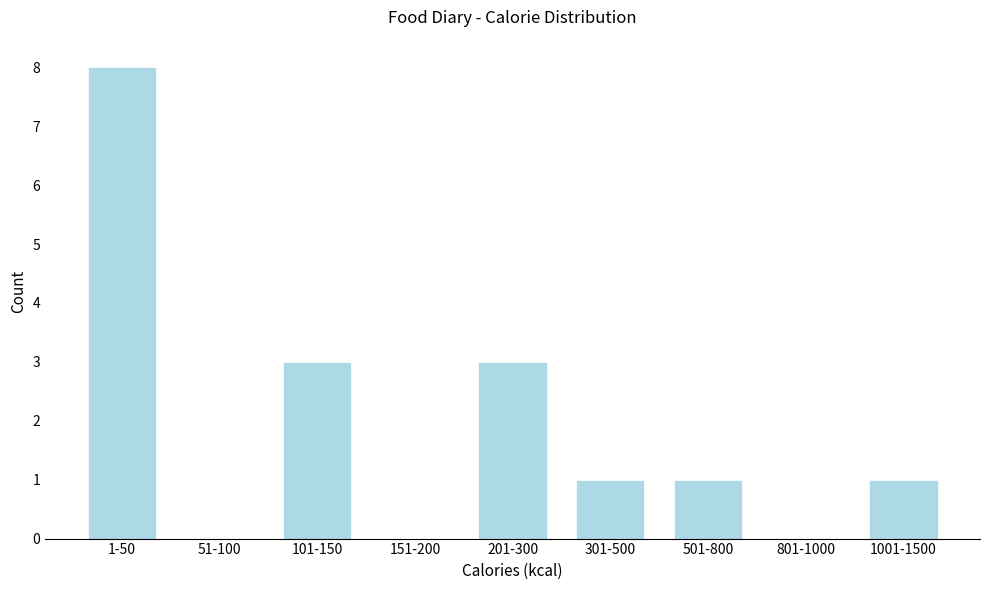

Reading left to right, what are all the values shown in this chart?

1-50=8	51-100=0	101-150=3	151-200=0	201-300=3	301-500=1	501-800=1	801-1000=0	1001-1500=1